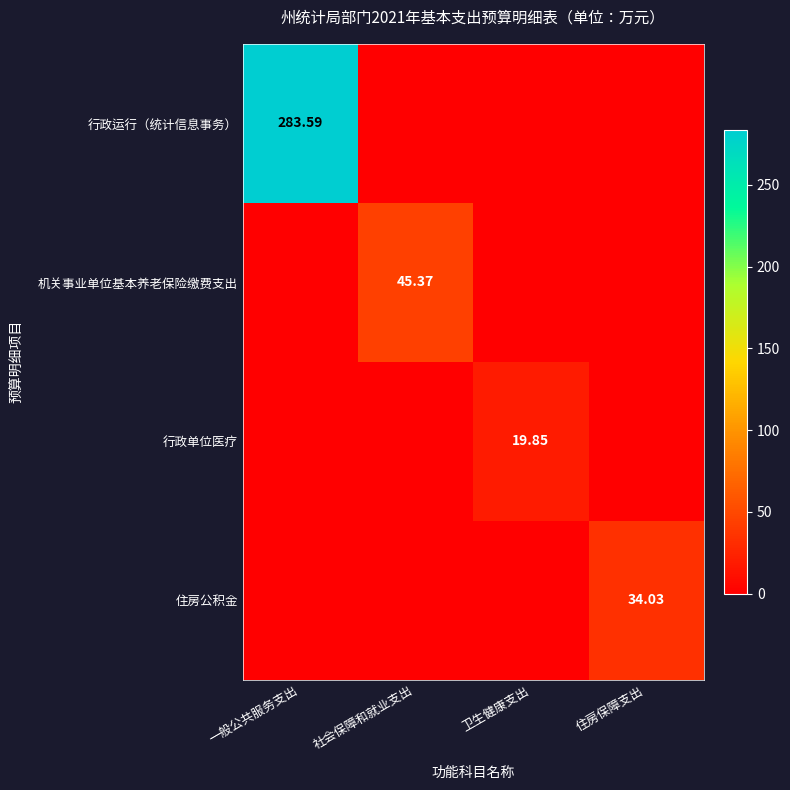

The value of 机关事业单位基本养老保险缴费支出 at 住房保障支出 is 16.7. True or false?

False